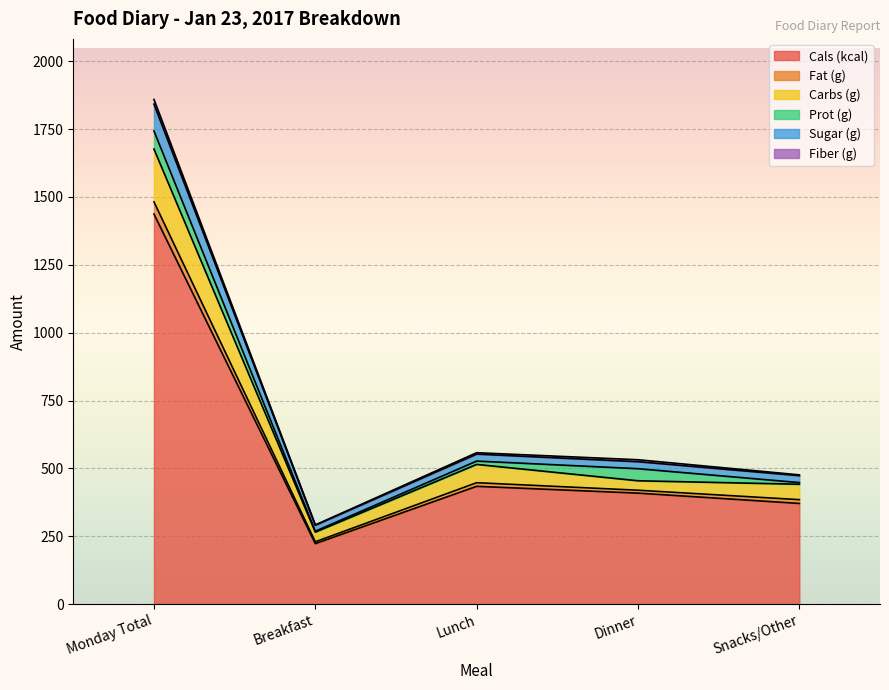

At how many categories does at least one series exceed 1535?

1